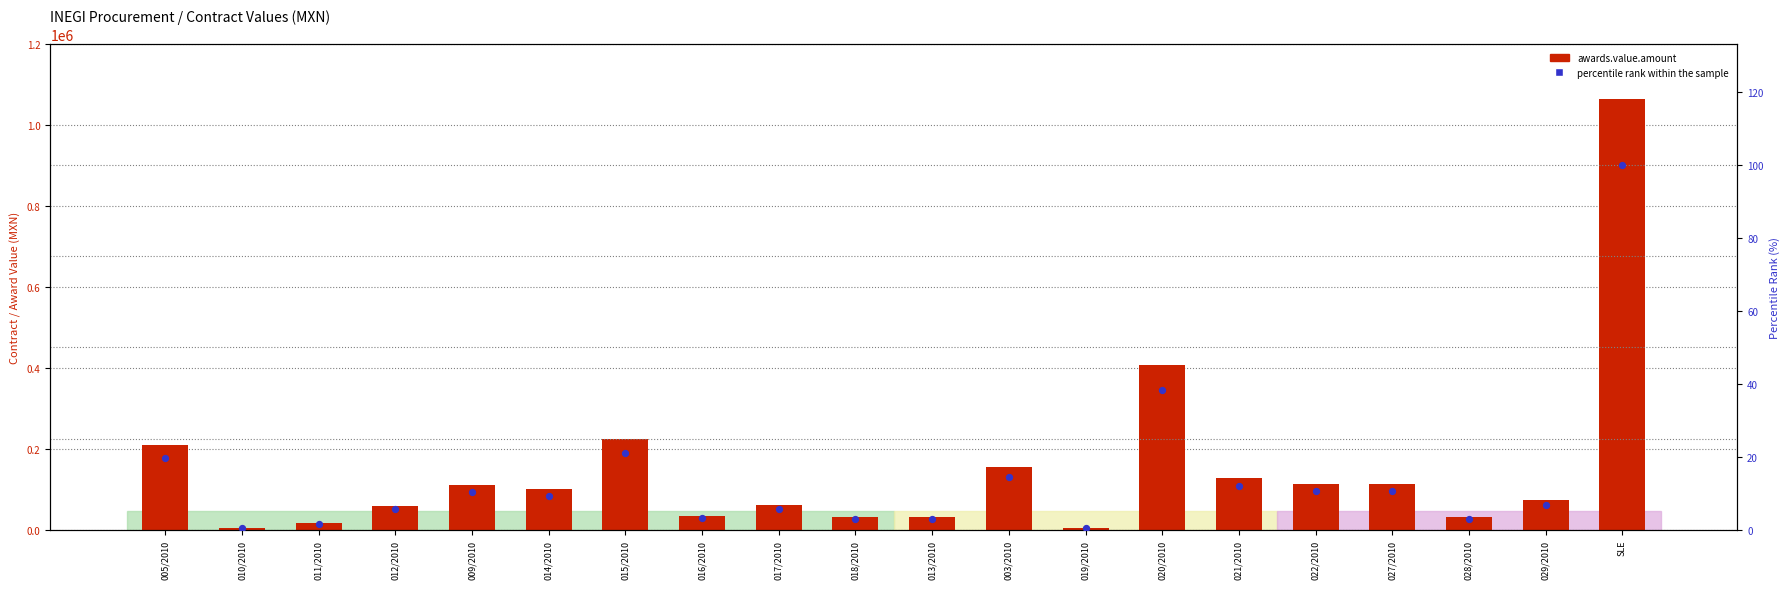

What are all the series names shown in the legend?

awards.value.amount, percentile rank within the sample